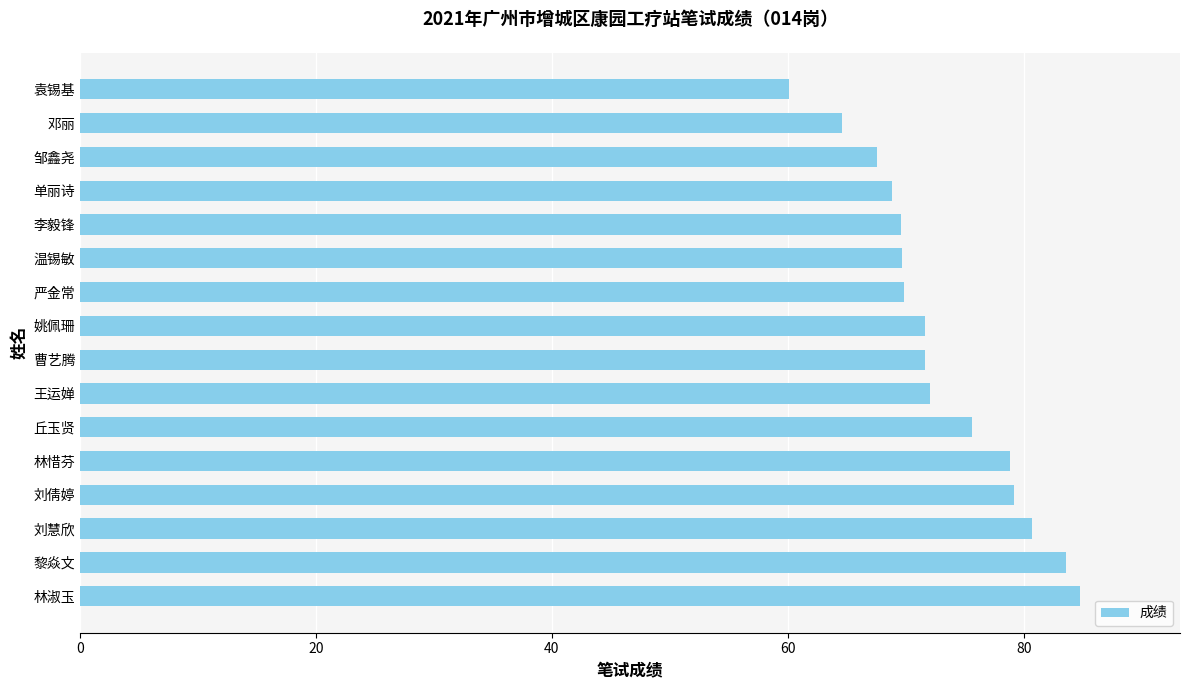

What is the greatest value displayed?

84.8